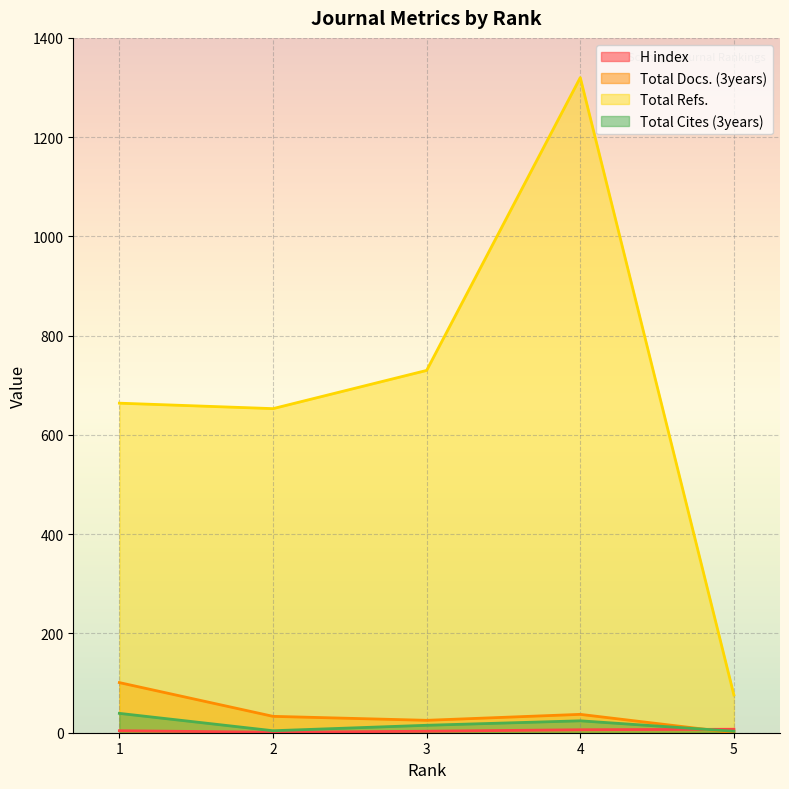

At which label is Total Refs. closest to 698?

3